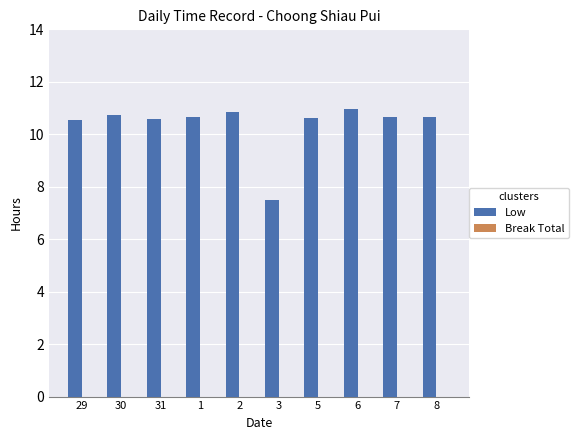

What is the change in value from 29 to 6?

+0.4